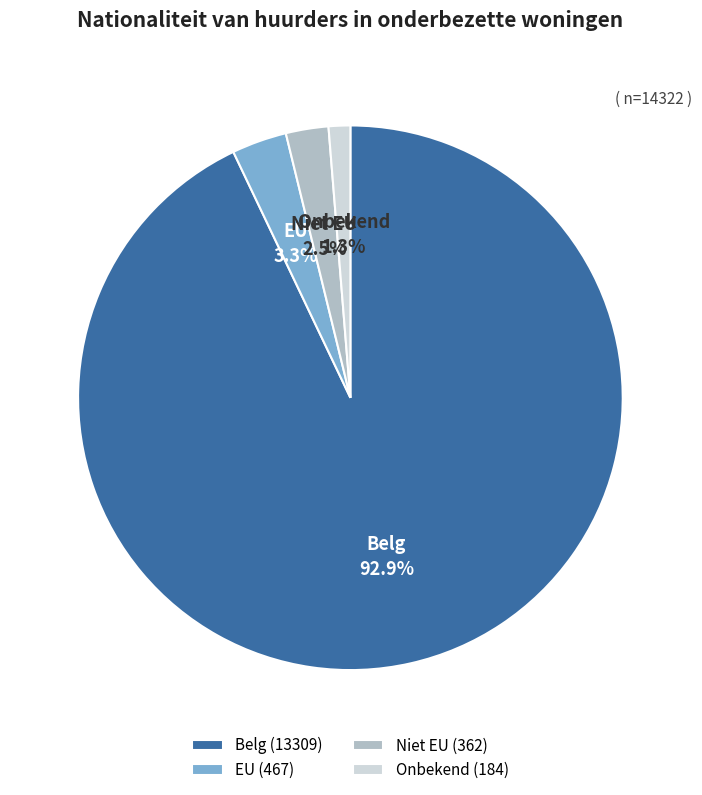

Is it true that EU is 3% of the pie?

True